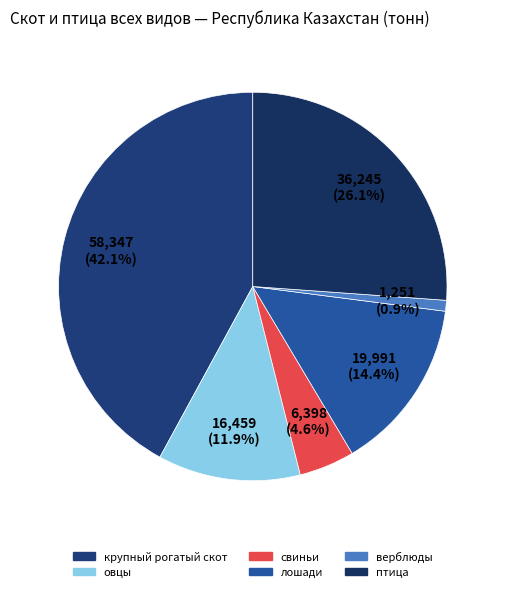

The верблюды slice represents 1% of the pie. True or false?

True